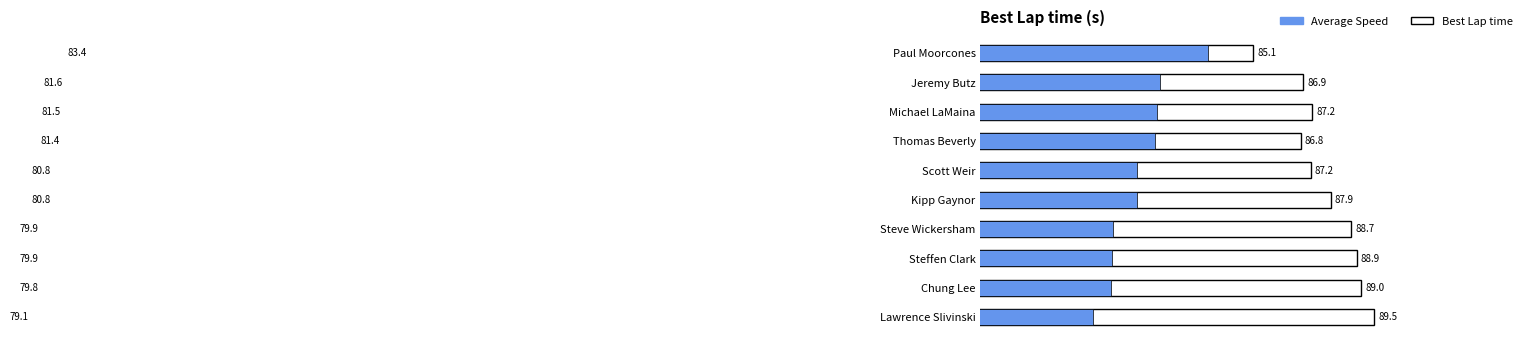

Reading left to right, list all the values displayed in this chart.

Best Lap time: 85.1	86.9	87.2	86.8	87.2	87.9	88.7	88.9	89.0	89.5
Average Speed: 83.4	81.6	81.5	81.4	80.8	80.8	79.9	79.9	79.8	79.1